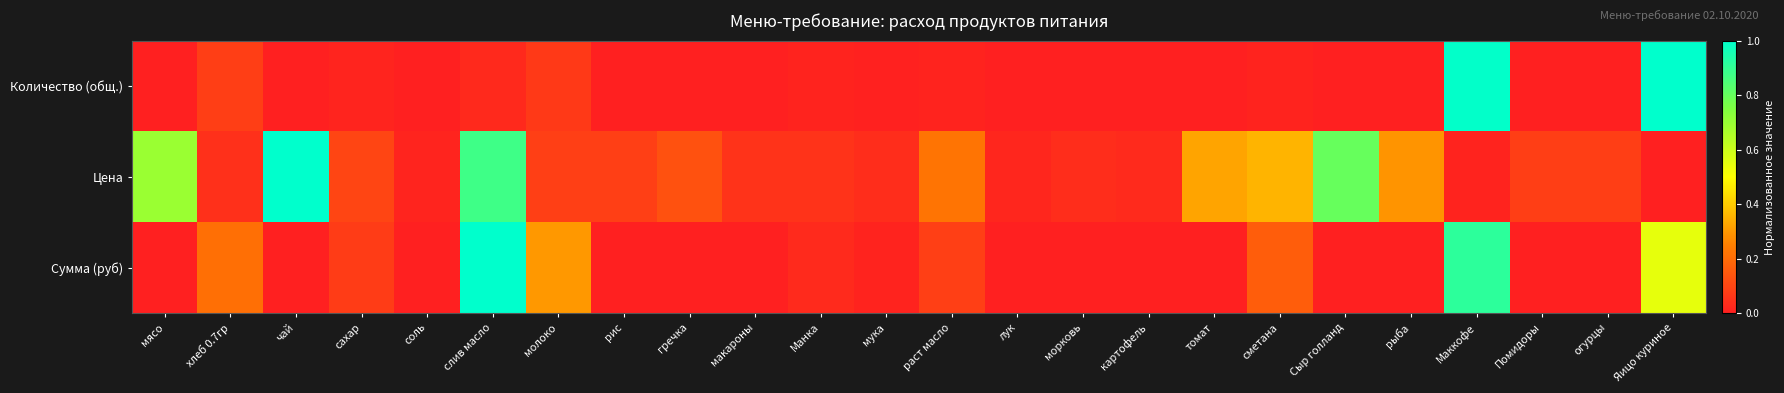

Which series changed the most between мясо and Маккофе?

Количество (общ.)